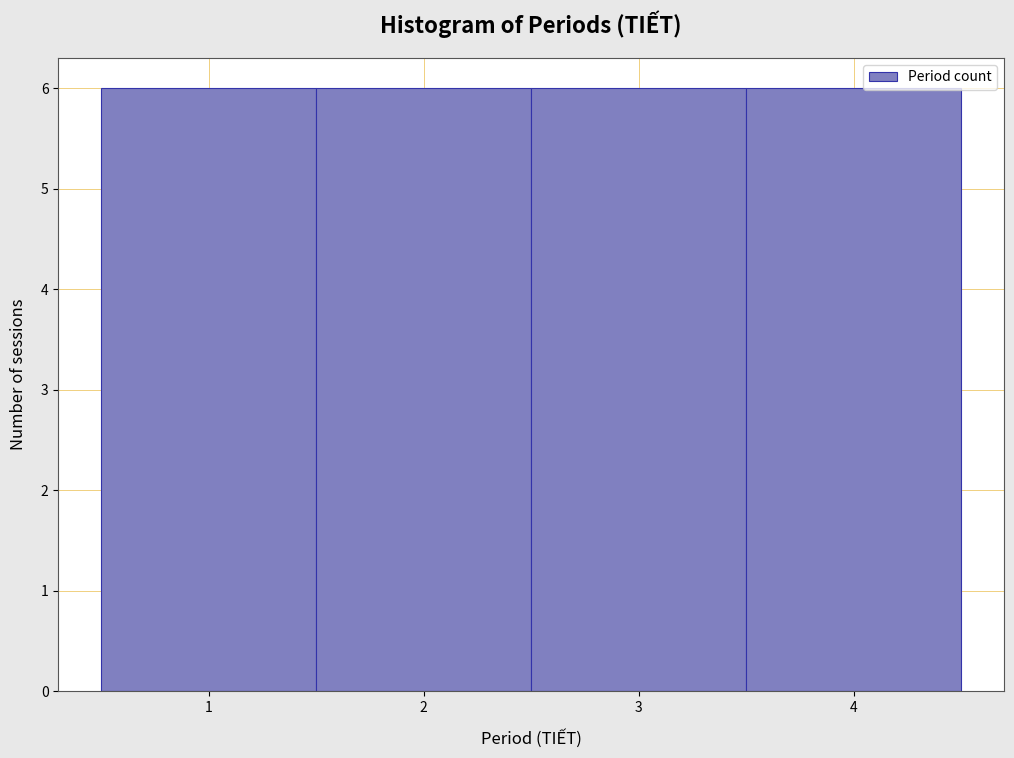

How tall is the bar that spans 1.5 to 2.5 on the x-axis? The values are not printed on the chart, so give them approximately, as read against the axis.

6